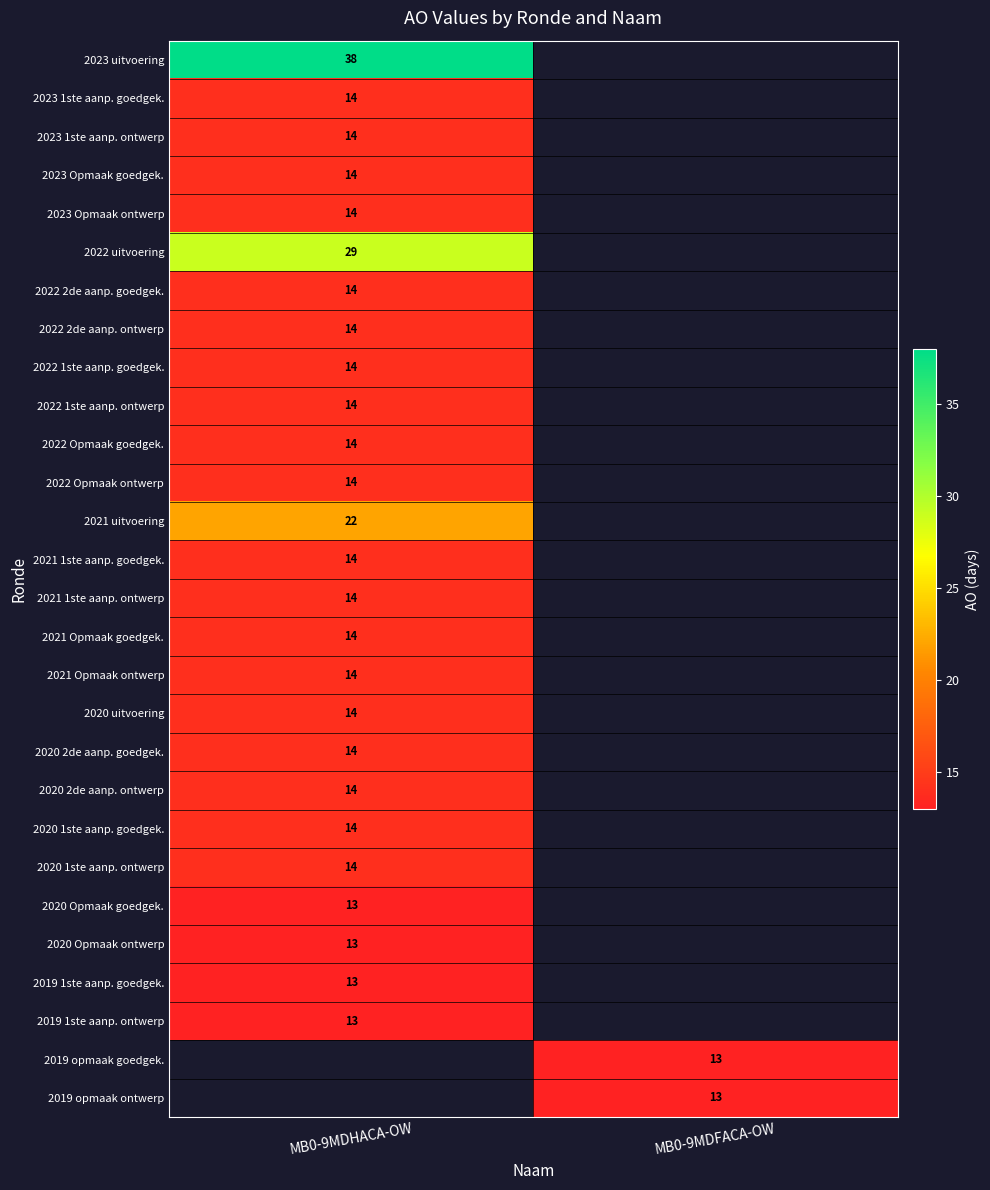

The value of 2022 2de aanp. goedgek. at MB0-9MDHACA-OW is 14. True or false?

True